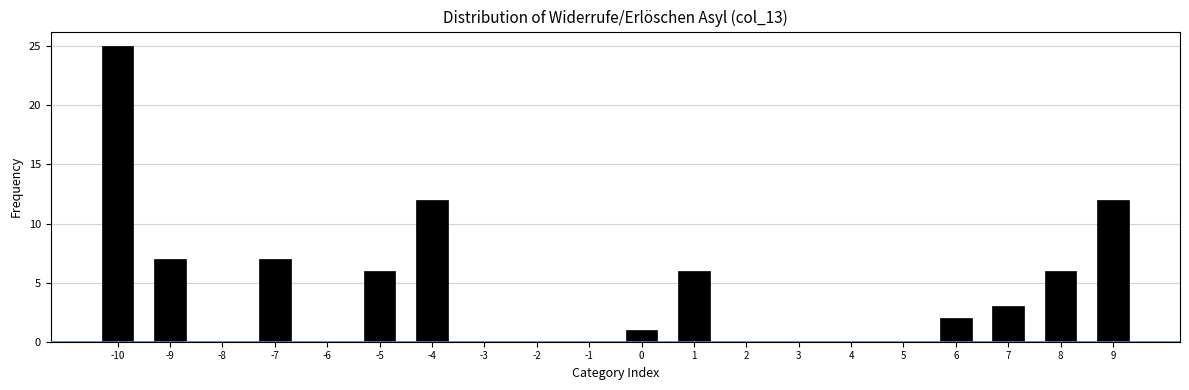

Reading left to right, extract all data points from this chart.

-10=25	-9=7	-8=0	-7=7	-6=0	-5=6	-4=12	-3=0	-2=0	-1=0	0=1	1=6	2=0	3=0	4=0	5=0	6=2	7=3	8=6	9=12